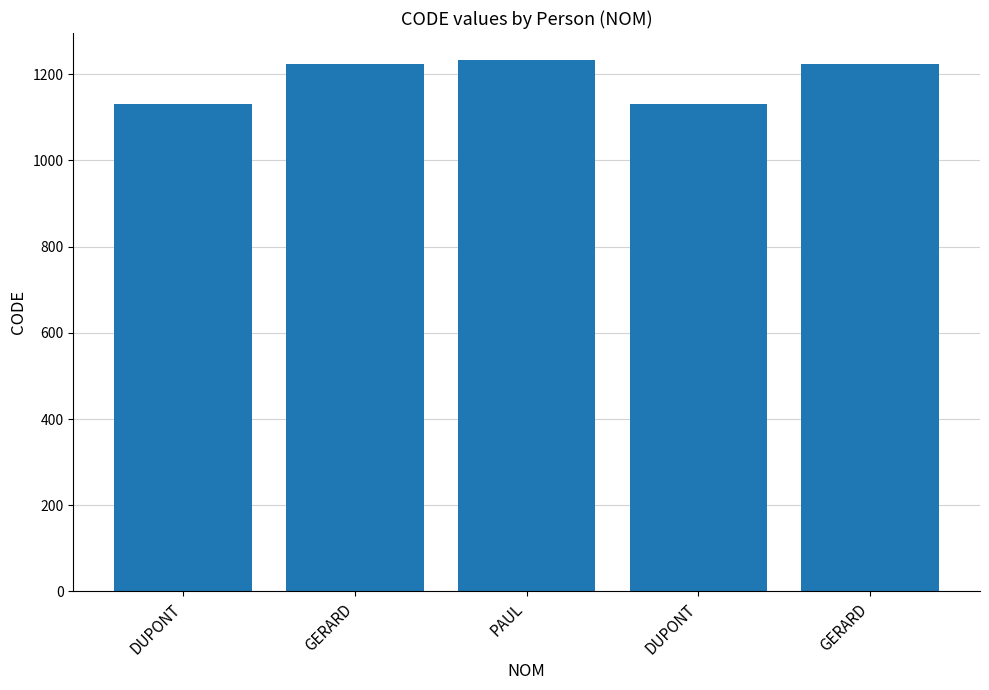

How many data points are less than 1223?

2